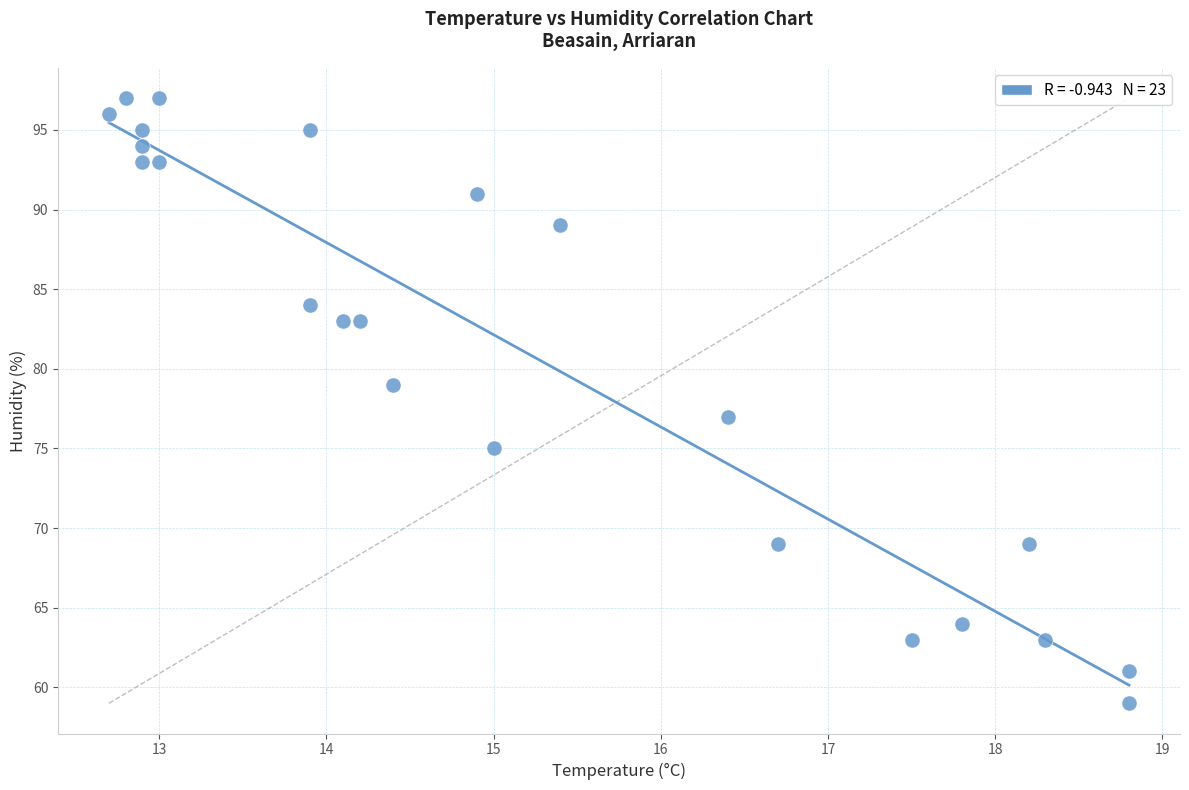

What is the range of Y values (max minus min)?

38